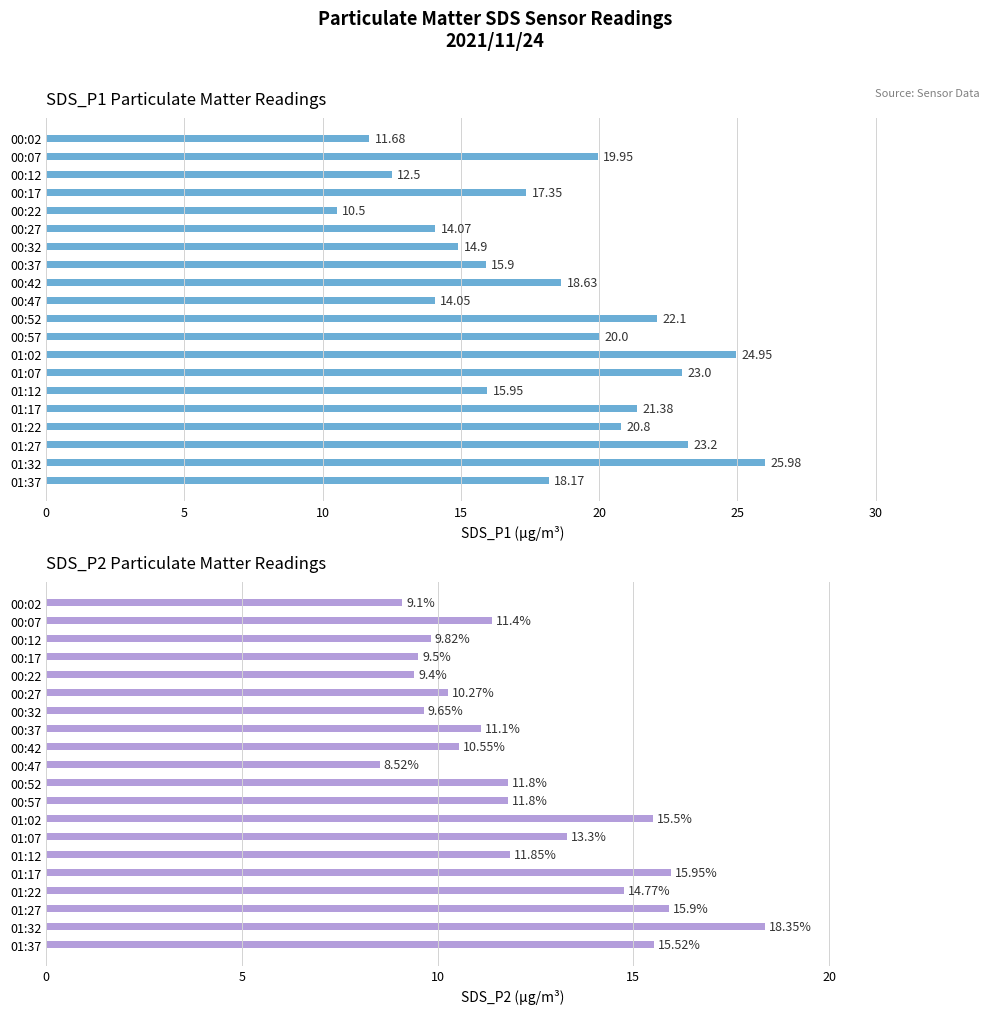

What is the minimum value for SDS_P2?

8.5